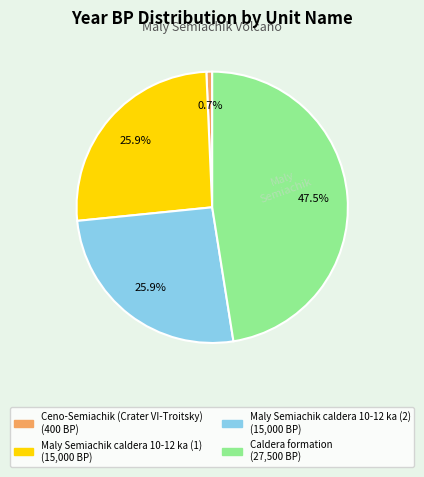

What is the largest slice in the pie chart?

Caldera formation